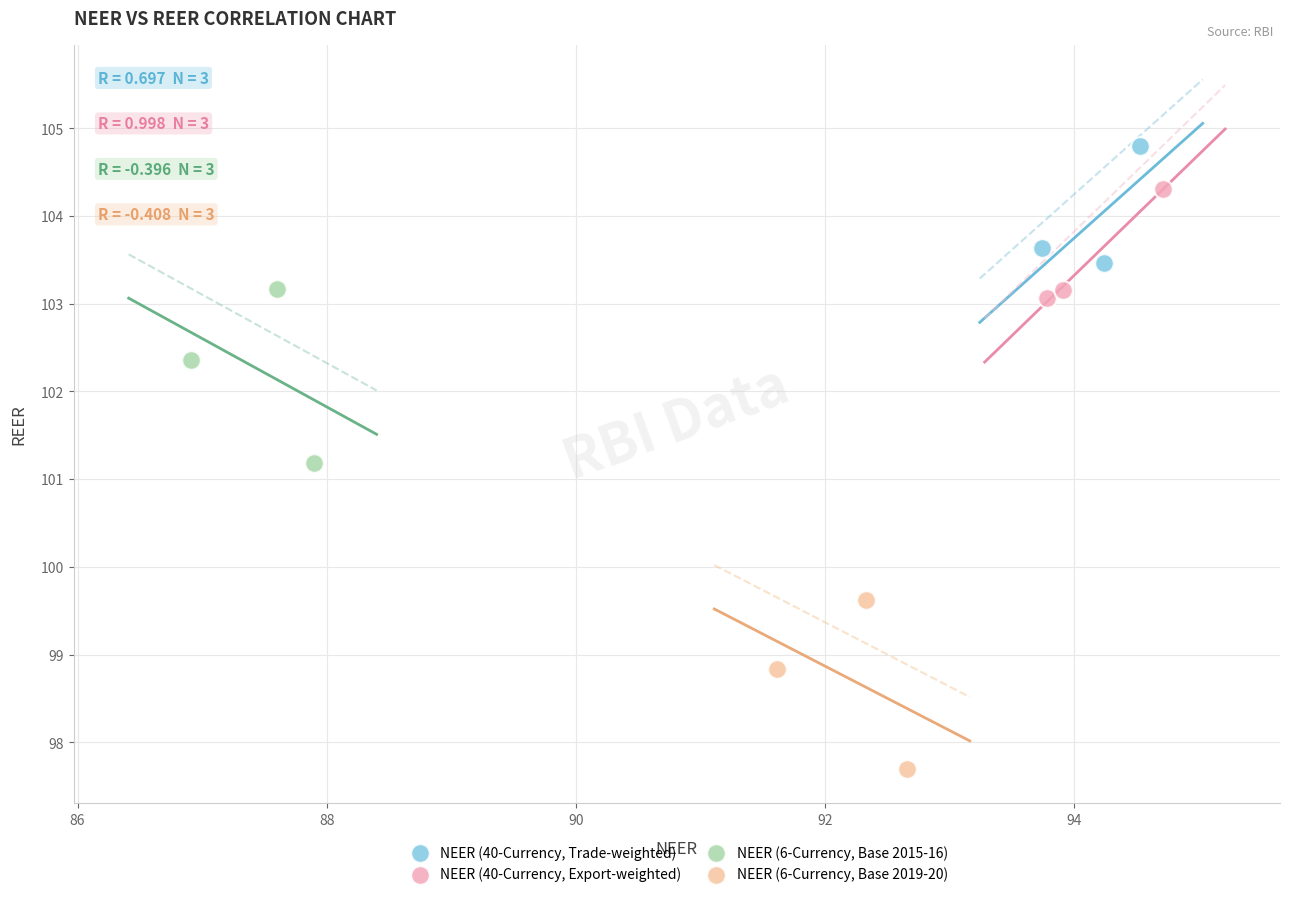

Which series contains the highest Y value?

NEER (40-Currency, Trade-weighted)